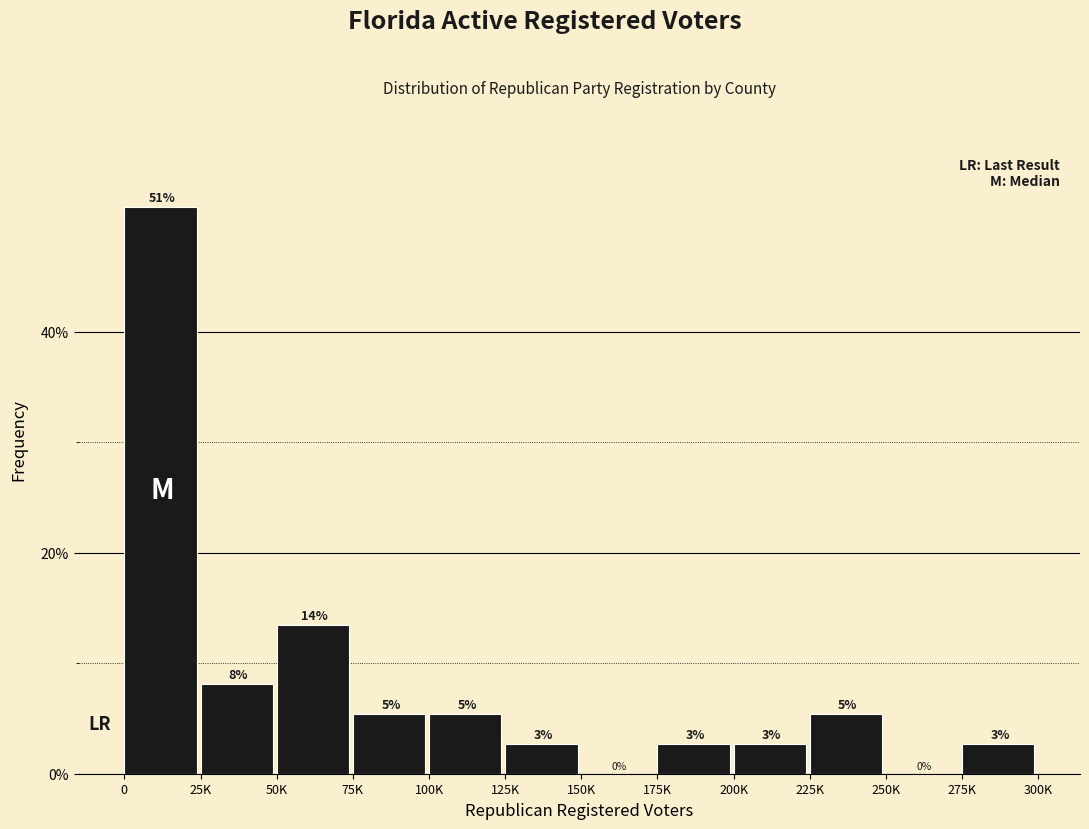

Are the bars horizontal?

No